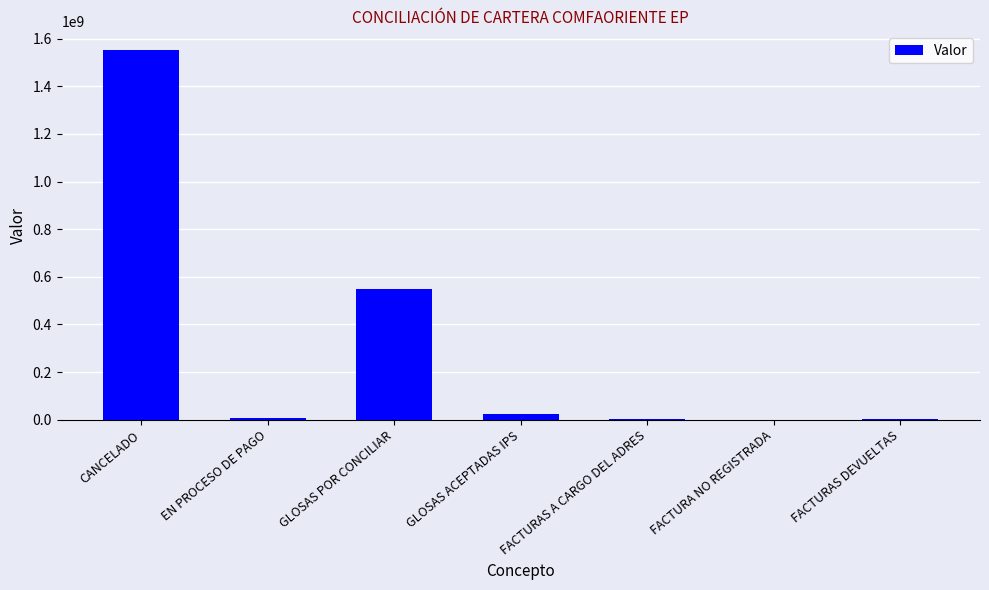

How many categories are shown in the chart?

7